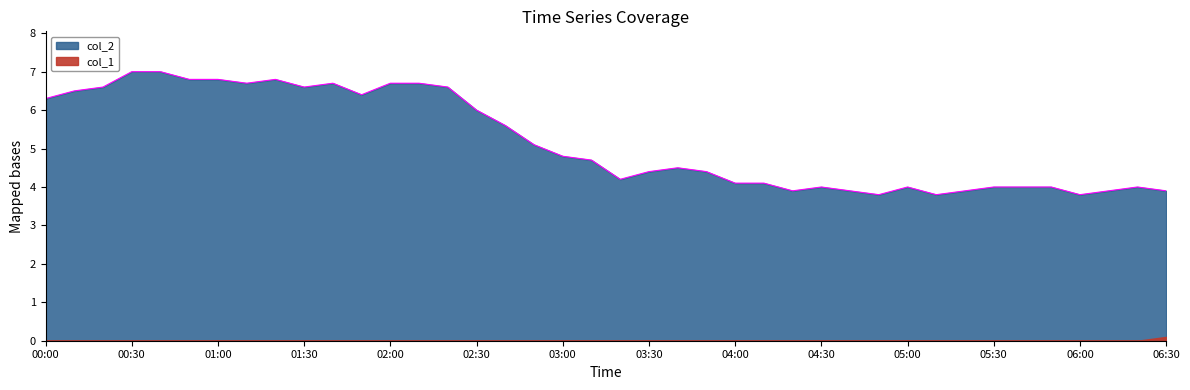

What is the ratio of the value at 2023/11/27 02:00:00 to the value at 2023/11/27 04:40:00?

1.7